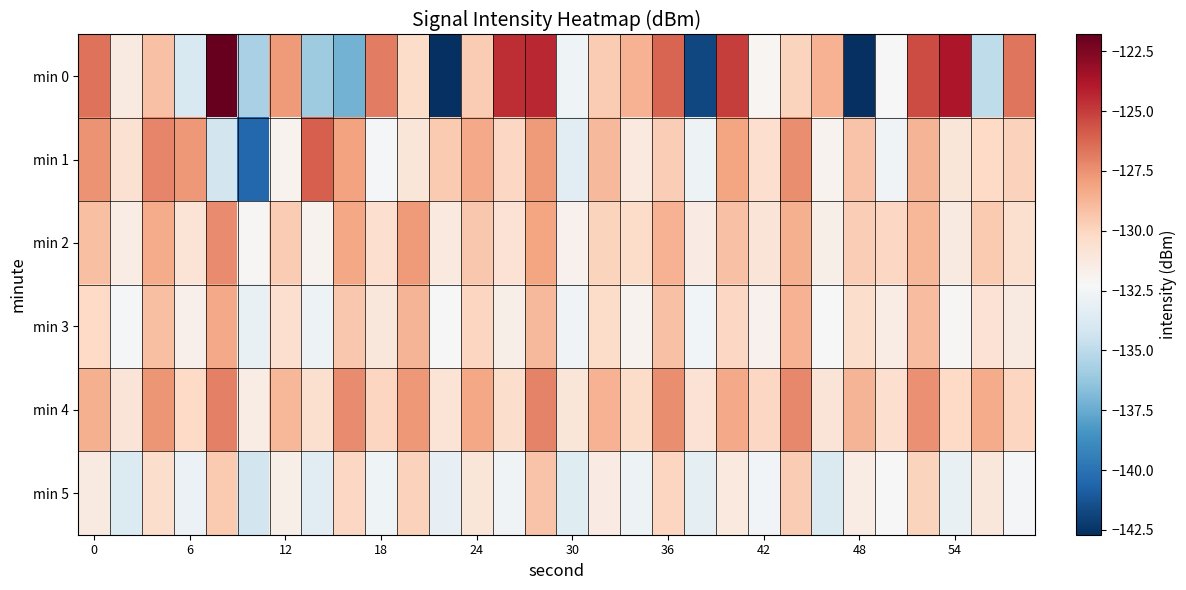

At which category is the sum across all series the highest?

14